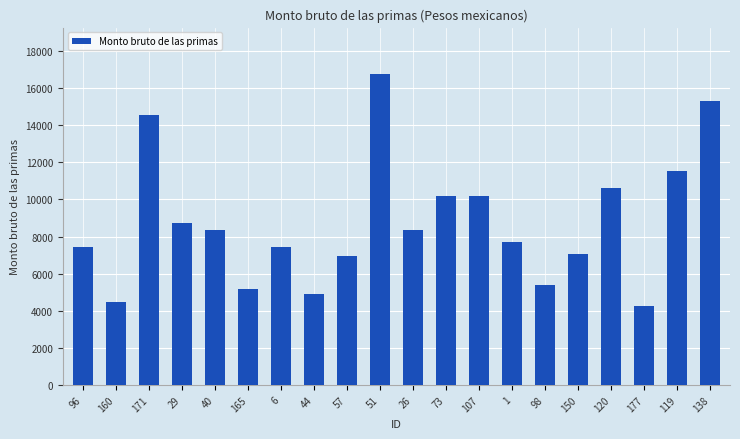

True or false: the data shows 17273 at 120.

False